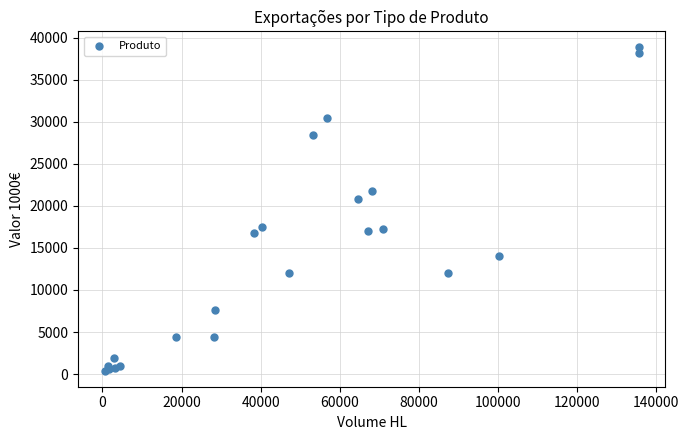

What Y value in the scatter plot is closest to 19624?

20852.3